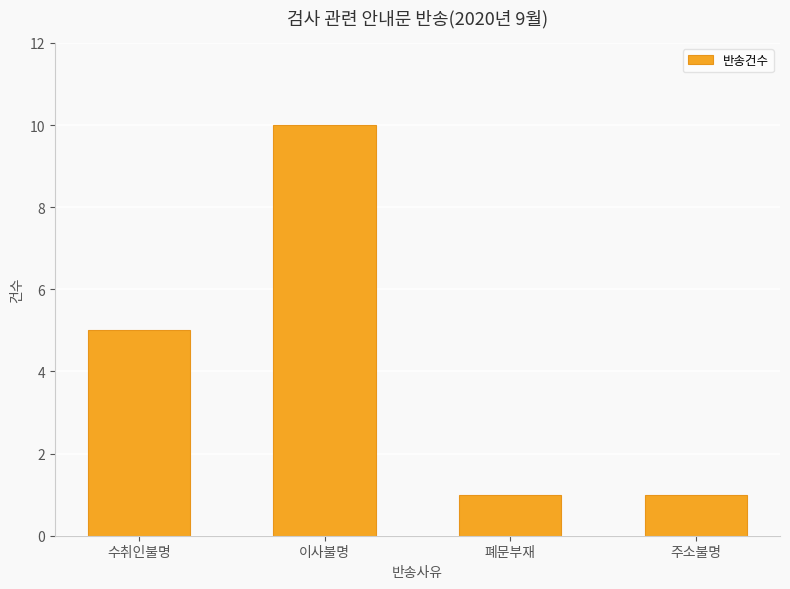

What is the greatest value displayed?

10